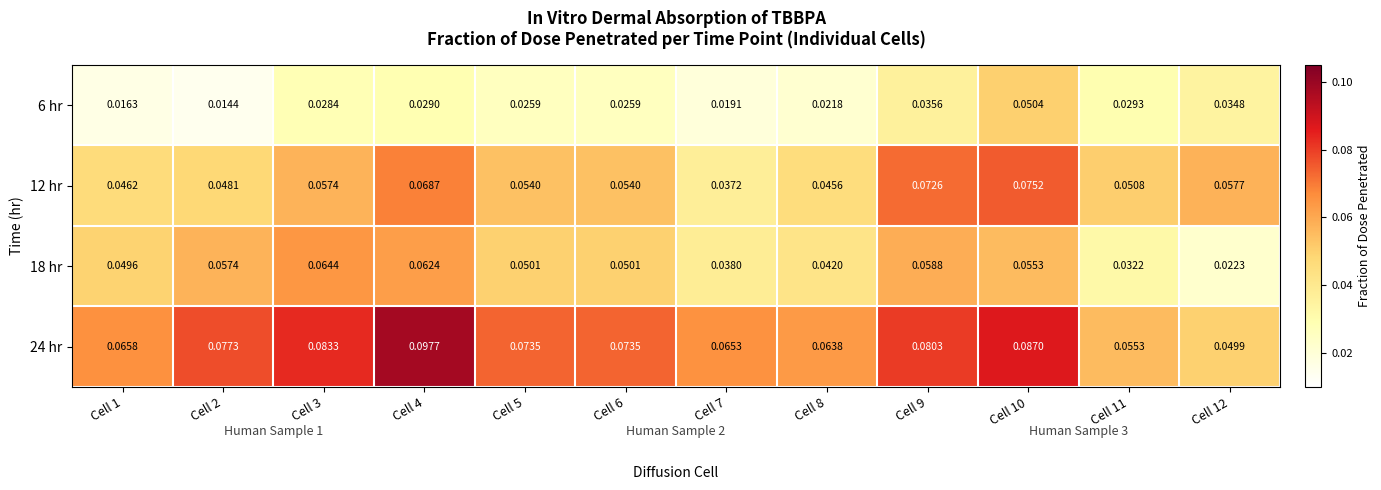

Is the value of 6 hr at Cell 3 greater than the value of 18 hr at Cell 3?

No